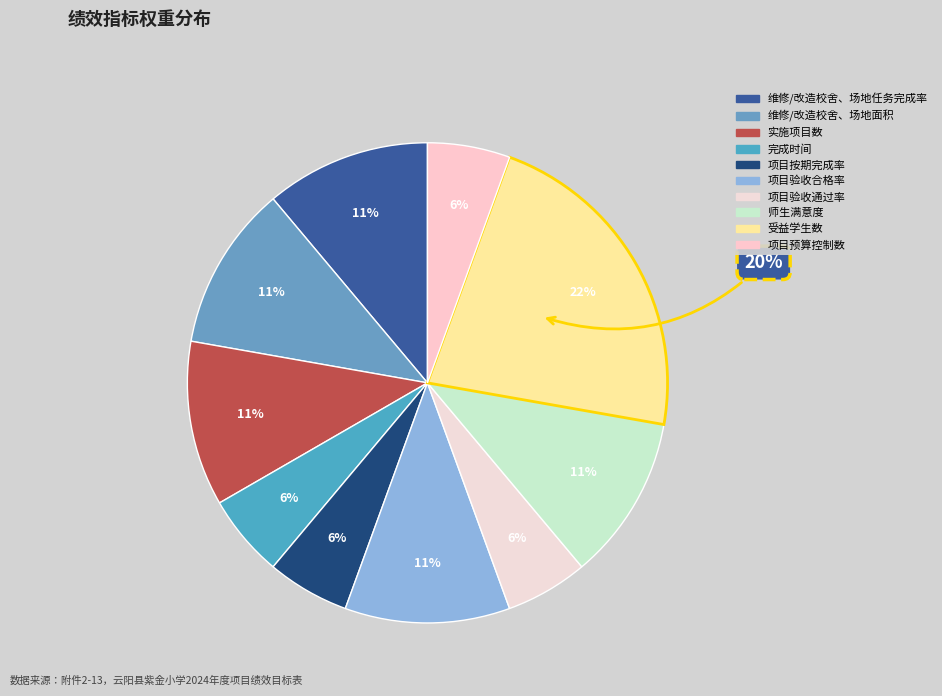

Rank the categories by value from lowest to highest.

完成时间, 项目按期完成率, 项目验收通过率, 项目预算控制数, 维修/改造校舍、场地任务完成率, 维修/改造校舍、场地面积, 实施项目数, 项目验收合格率, 师生满意度, 受益学生数